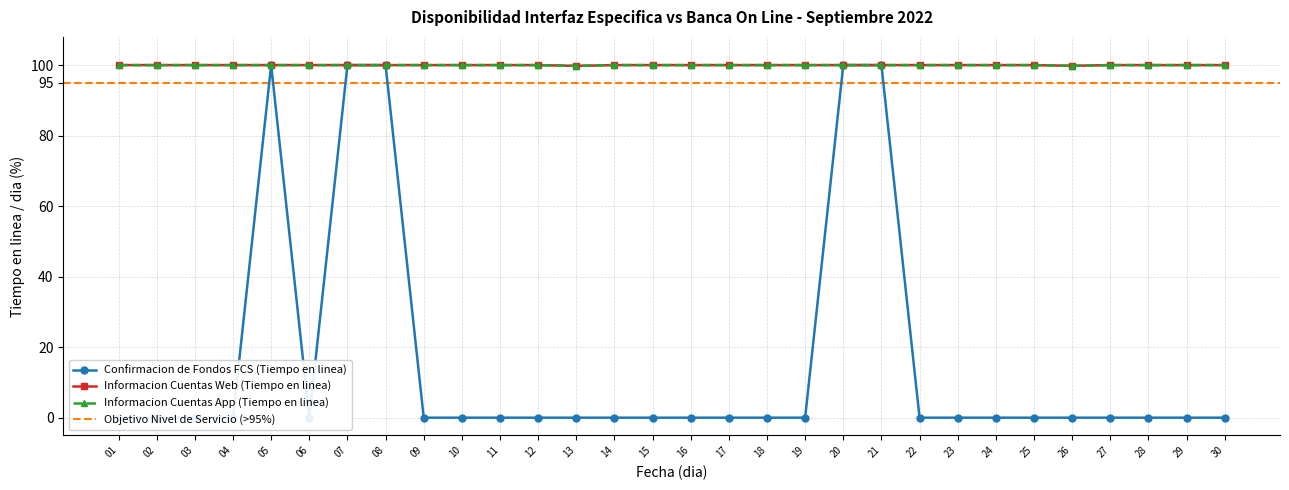

Reading left to right, what are all the values shown in this chart?

Confirmacion de Fondos FCS (Tiempo en linea): 01=0.0	02=0.0	03=0.0	04=0.0	05=100.0	06=0.0	07=100.0	08=100.0	09=0.0	10=0.0	11=0.0	12=0.0	13=0.0	14=0.0	15=0.0	16=0.0	17=0.0	18=0.0	19=0.0	20=100.0	21=100.0	22=0.0	23=0.0	24=0.0	25=0.0	26=0.0	27=0.0	28=0.0	29=0.0	30=0.0
Informacion Cuentas Web (Tiempo en linea): 01=100.0	02=100.0	03=100.0	04=100.0	05=100.0	06=100.0	07=100.0	08=100.0	09=100.0	10=100.0	11=100.0	12=100.0	13=99.8	14=100.0	15=100.0	16=100.0	17=100.0	18=100.0	19=100.0	20=100.0	21=100.0	22=100.0	23=100.0	24=100.0	25=100.0	26=99.8	27=100.0	28=100.0	29=100.0	30=100.0
Informacion Cuentas App (Tiempo en linea): 01=100.0	02=100.0	03=100.0	04=100.0	05=100.0	06=100.0	07=100.0	08=100.0	09=100.0	10=100.0	11=100.0	12=100.0	13=99.8	14=100.0	15=100.0	16=100.0	17=100.0	18=100.0	19=100.0	20=100.0	21=100.0	22=100.0	23=100.0	24=100.0	25=100.0	26=99.8	27=100.0	28=100.0	29=100.0	30=100.0